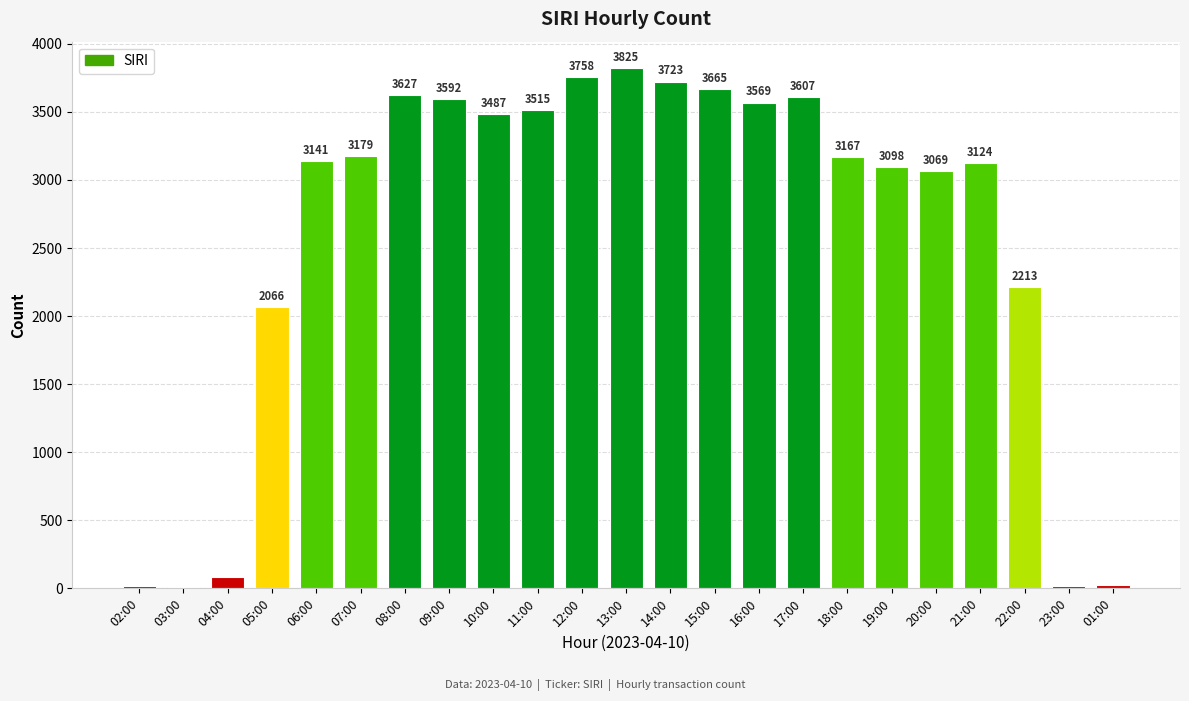

Are the bars horizontal?

No